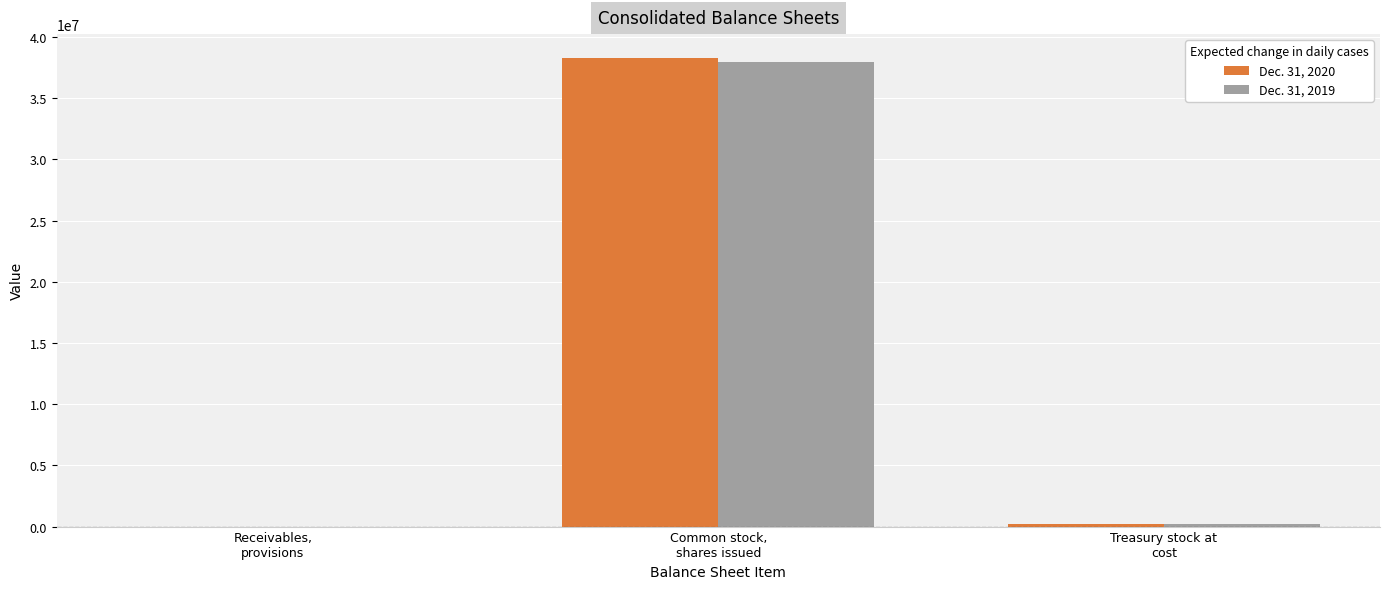

Count the number of categories in the chart.

3